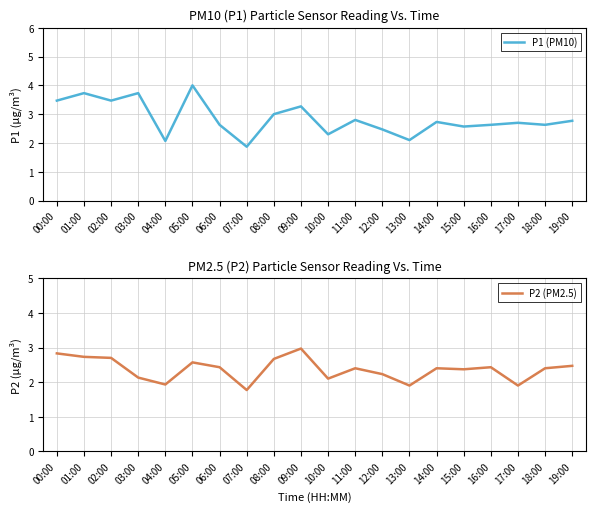

Where is the first local maximum for P2 (PM2.5)?

05:00